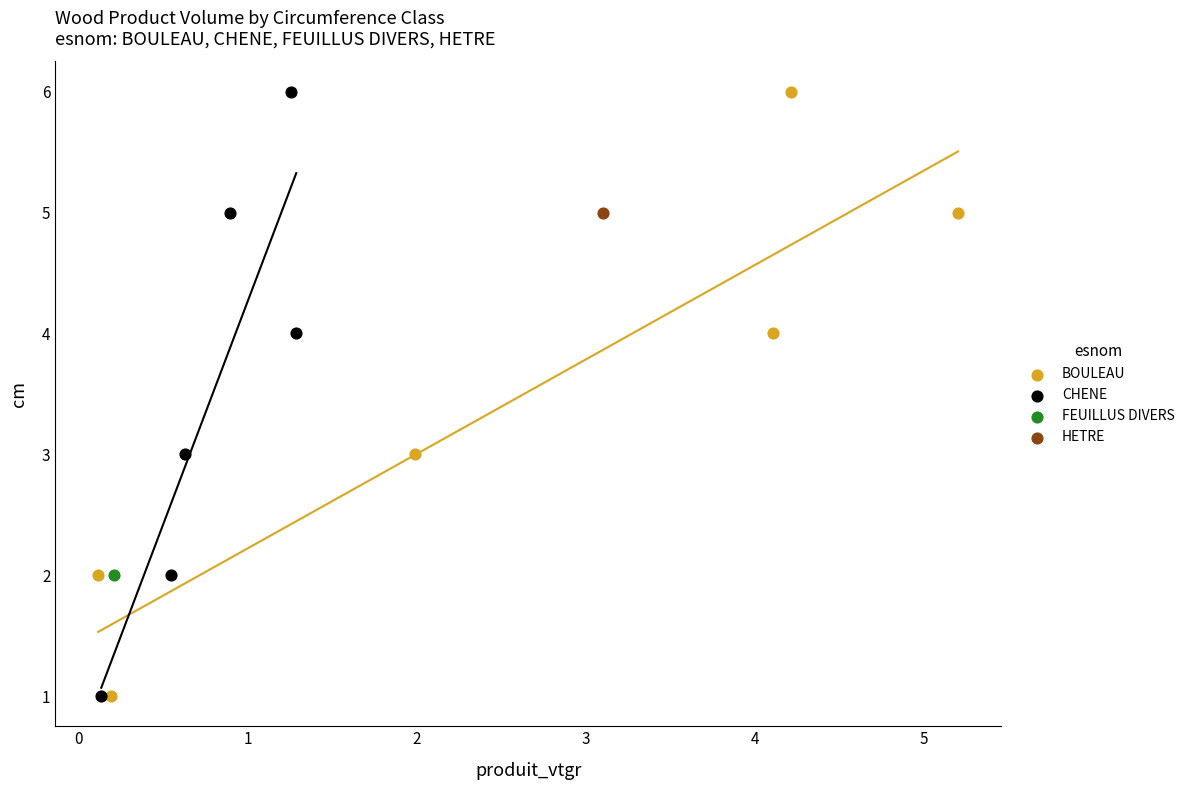

What are all the series names shown in the legend?

BOULEAU, CHENE, FEUILLUS DIVERS, HETRE